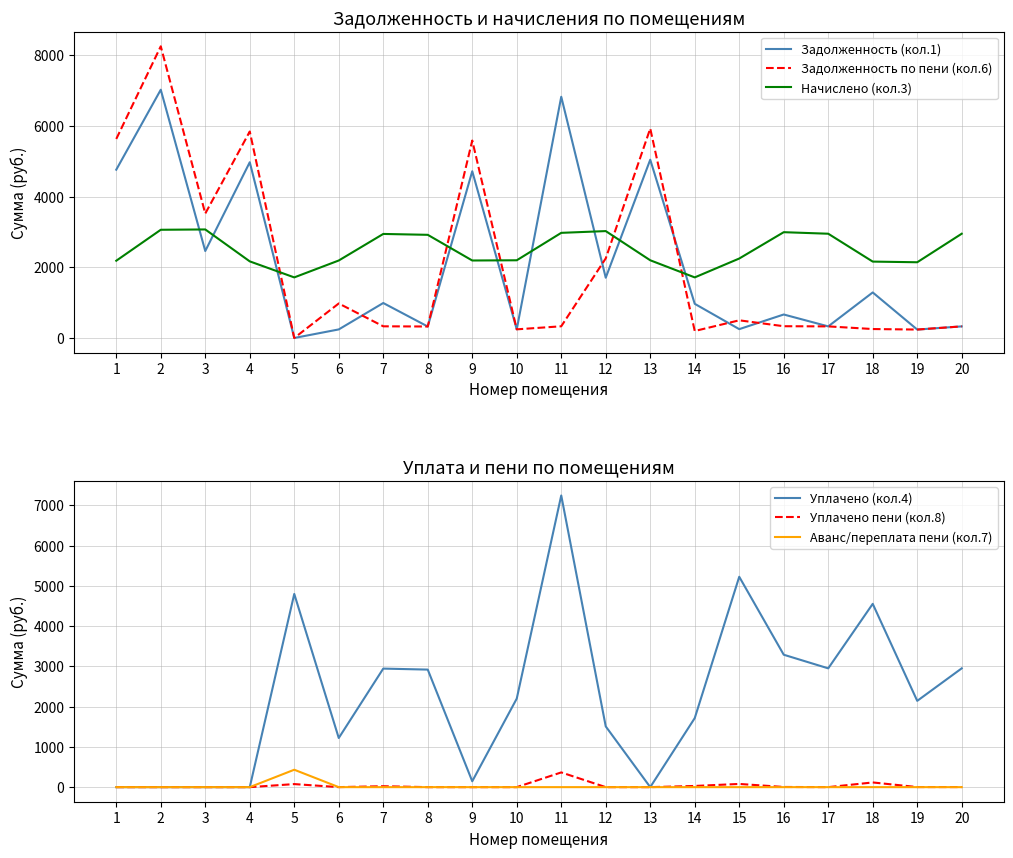

Between 10 and 1, which is larger?

1